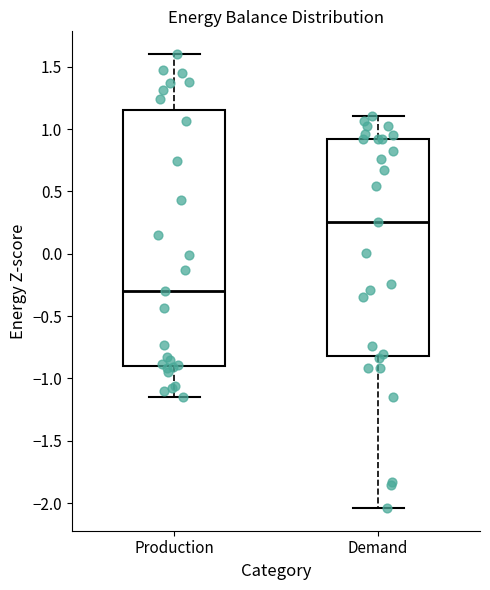

Which box has the lowest median line?

Production